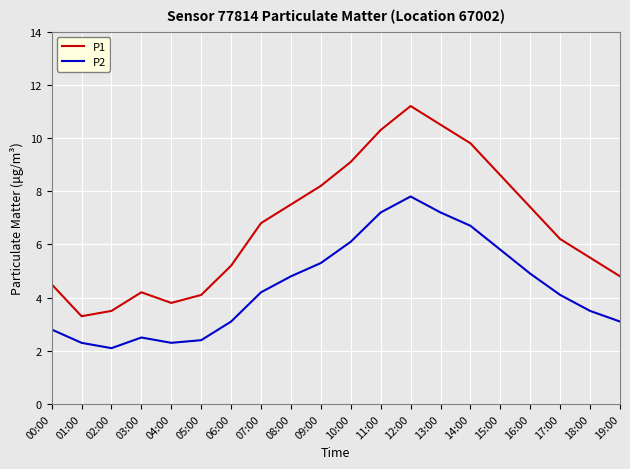

What is the difference between the P2 values at 17:00 and 12:00?

3.7